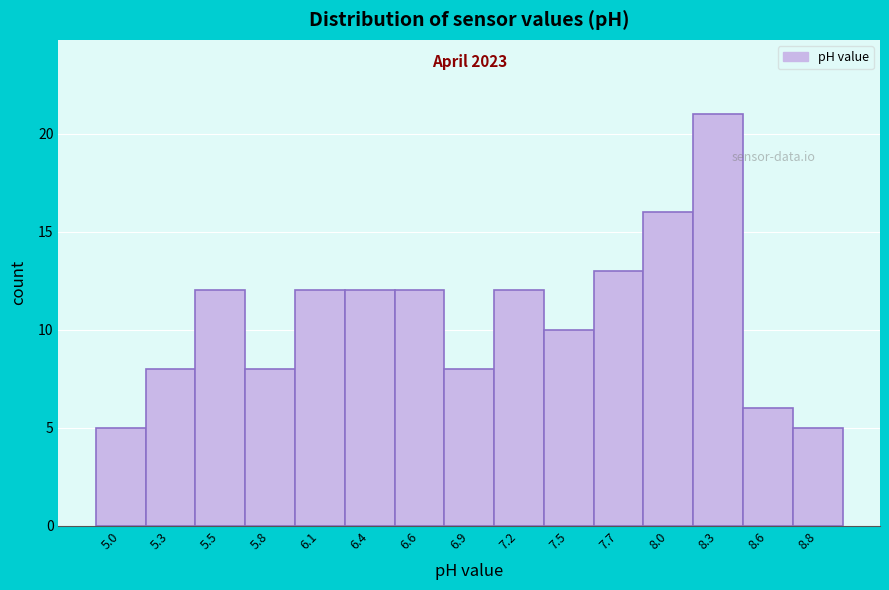

Reading right to left, what are all the values shown in this chart?

5	6	21	16	13	10	12	8	12	12	12	8	12	8	5